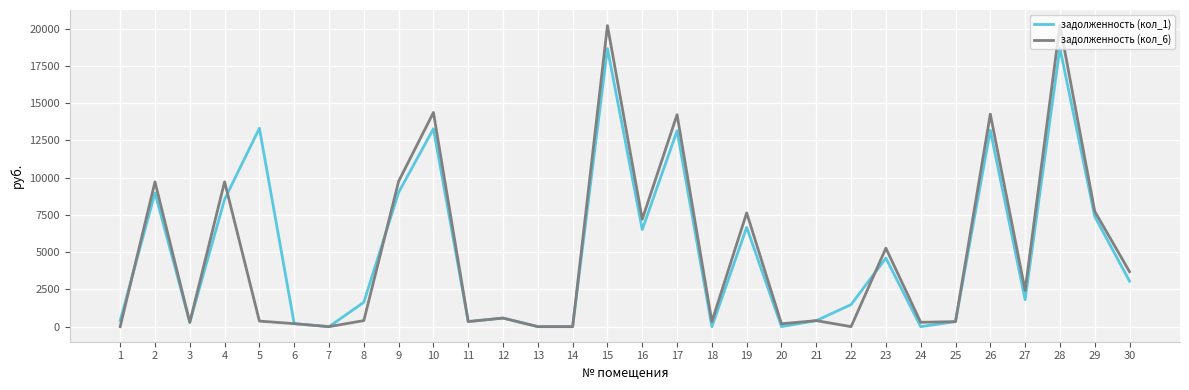

The задолженность (кол_6) series shows 11040.9 at 7. True or false?

False